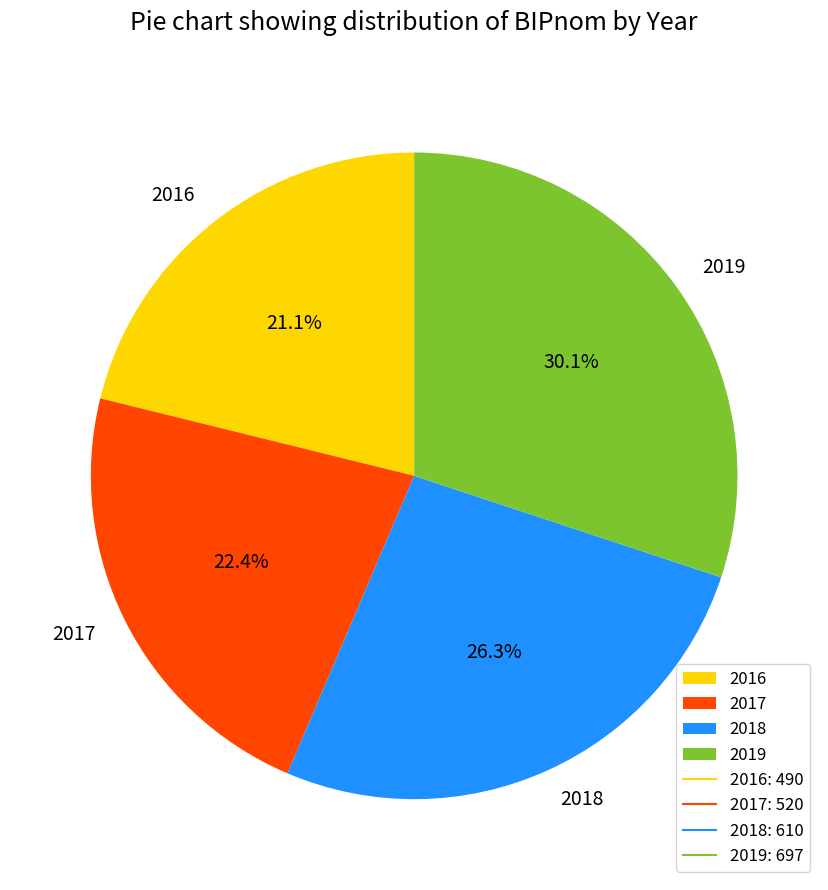

To the nearest percent, what portion does 2016 represent?

21%